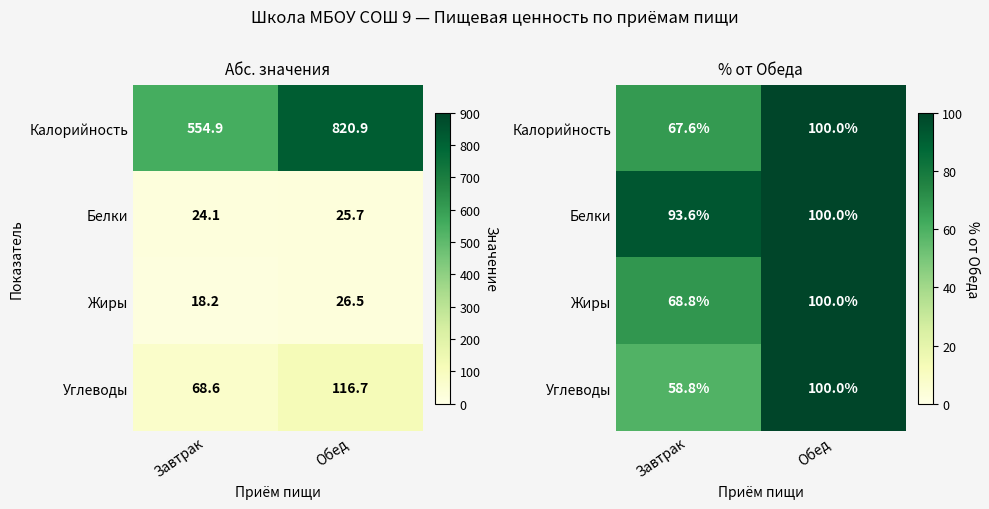

Rank the categories by Калорийность value from highest to lowest.

Обед, Завтрак